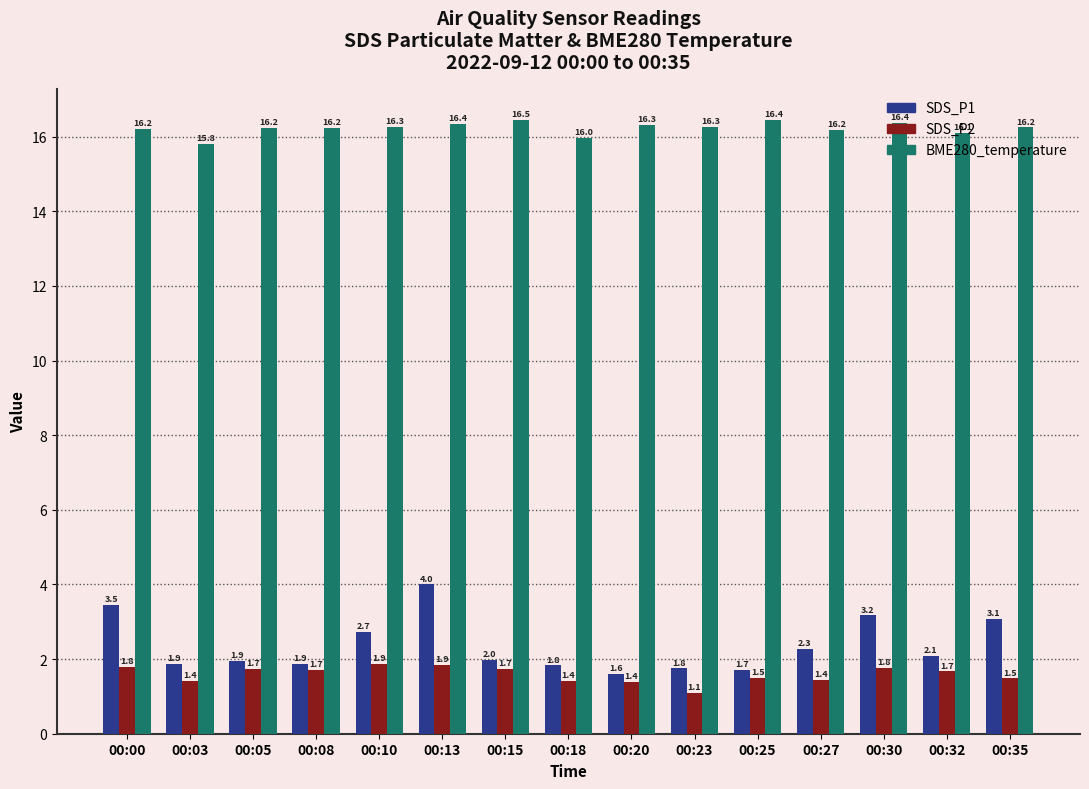

How many bars are there in each group?

3